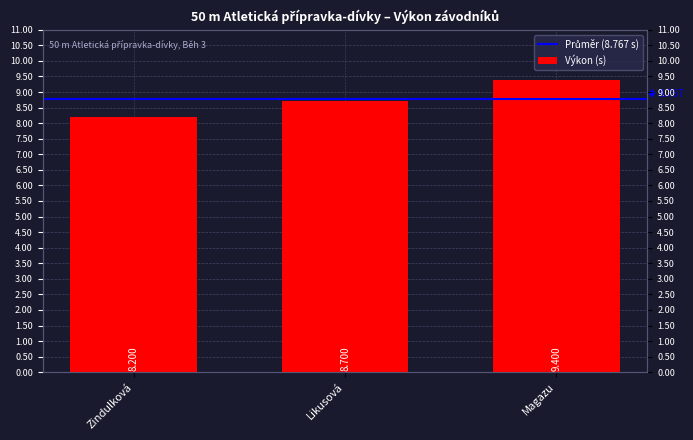

Reading left to right, what are all the values shown in this chart?

8.2	8.7	9.4